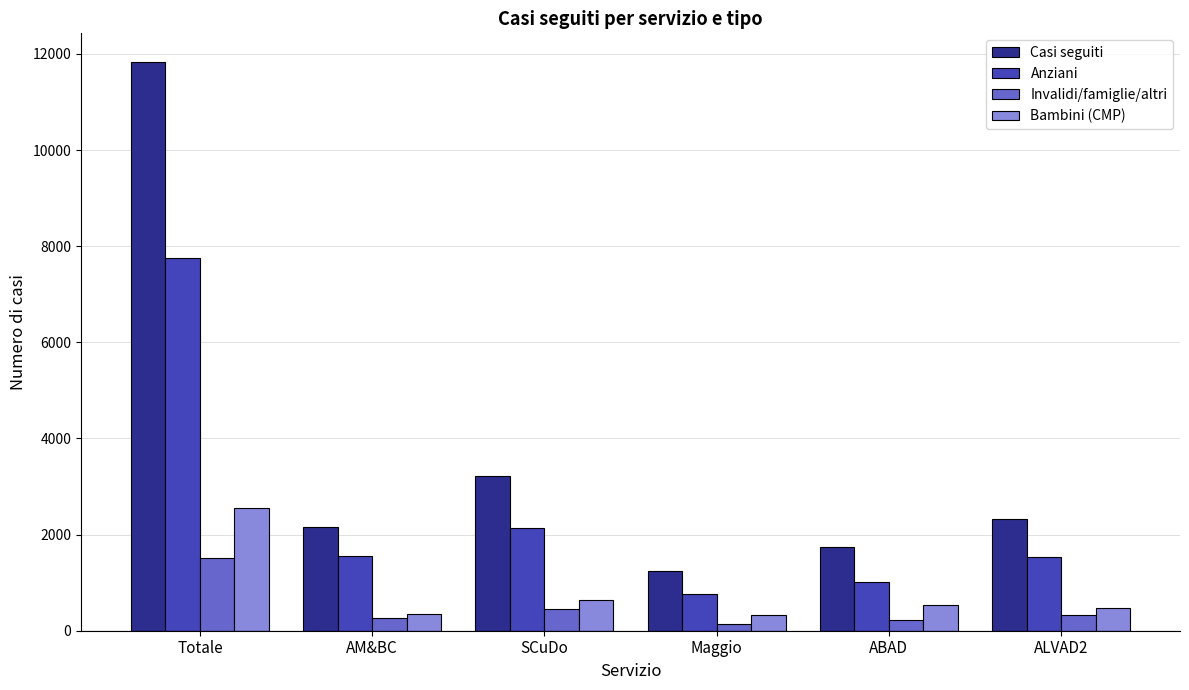

At which label does Bambini (CMP) first exceed 527?

Totale